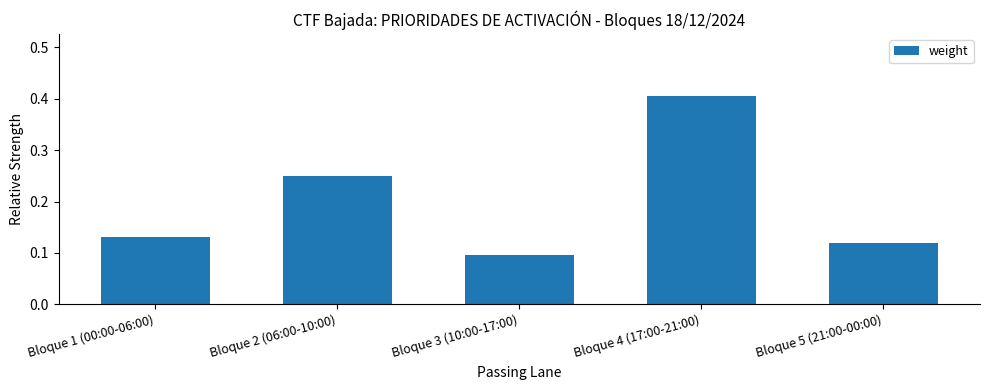

What is the maximum value shown in the chart?

0.4